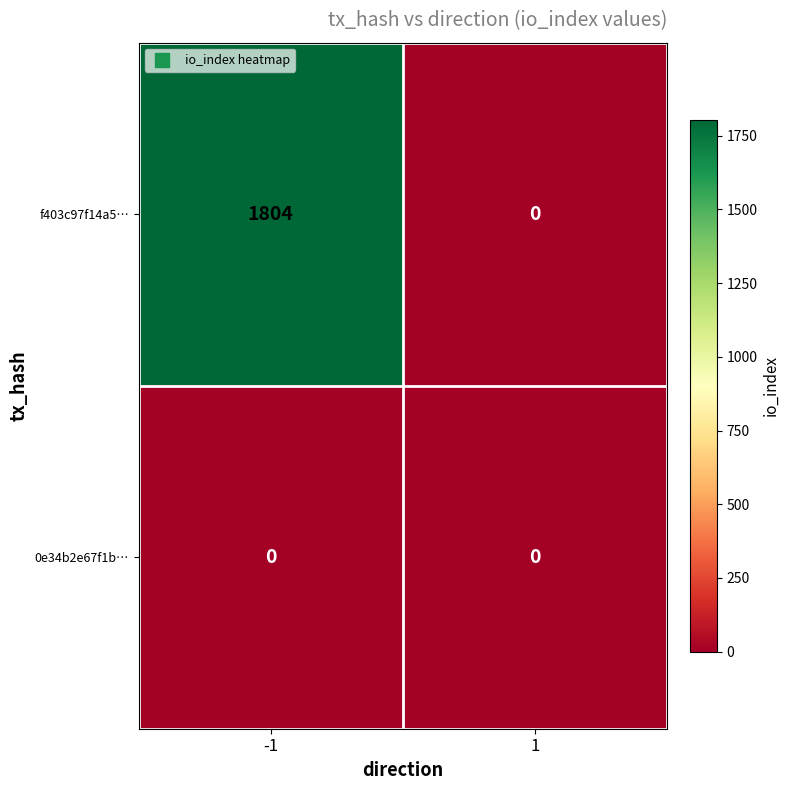

Count the number of data series in this chart.

2